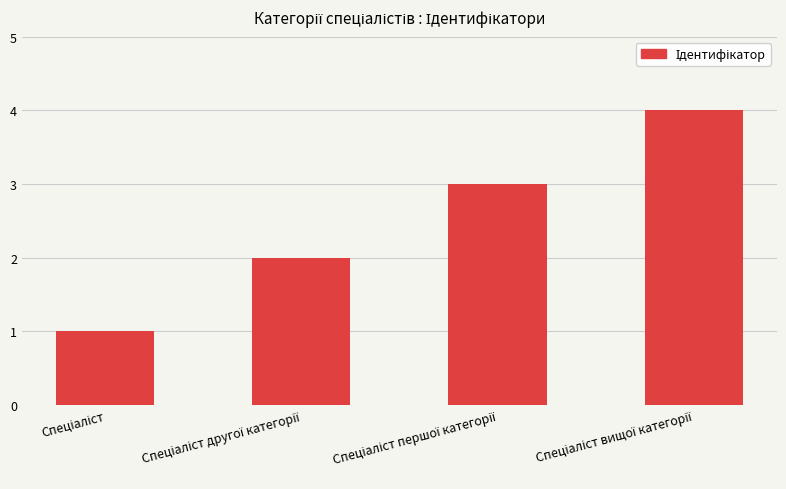

What is the greatest value displayed?

4